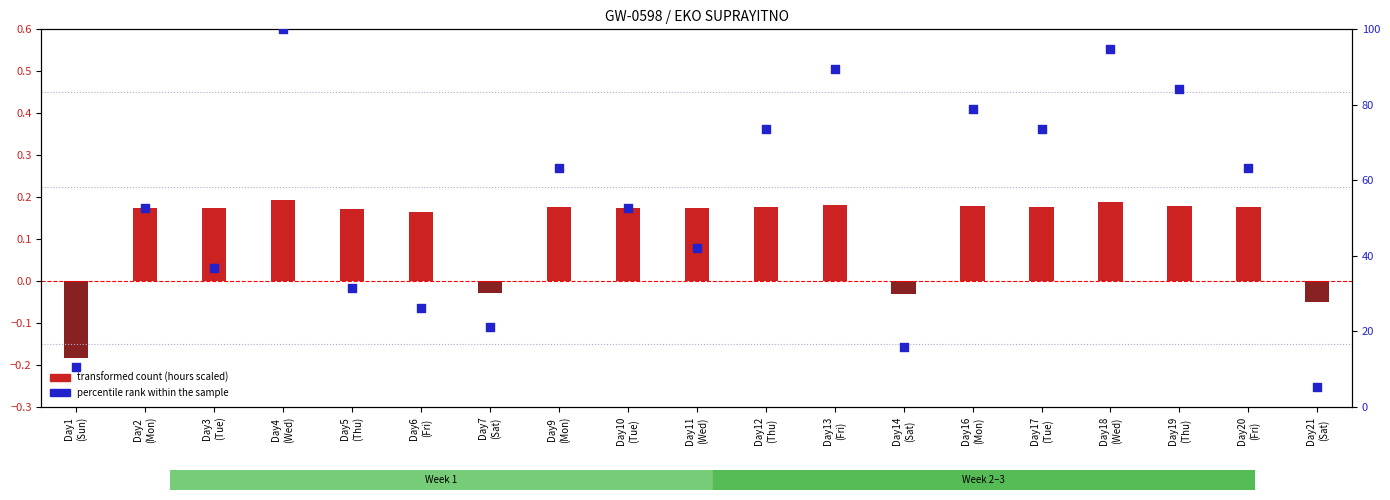

At how many categories does at least one series exceed 76?

5